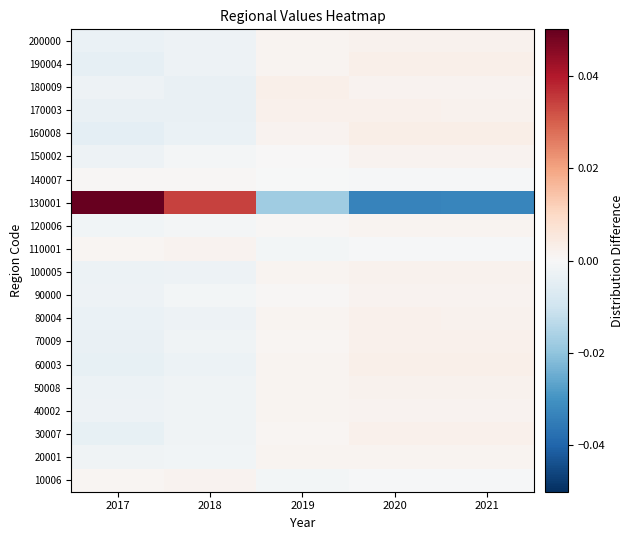

Reading left to right, what are all the values shown in this chart?

10006: 2017=0.0	2018=0.0	2019=-0.0	2020=-0.0	2021=-0.0
20001: 2017=-0.0	2018=-0.0	2019=0.0	2020=0.0	2021=0.0
30007: 2017=-0.0	2018=-0.0	2019=0.0	2020=0.0	2021=0.0
40002: 2017=-0.0	2018=-0.0	2019=0.0	2020=0.0	2021=0.0
50008: 2017=-0.0	2018=-0.0	2019=0.0	2020=0.0	2021=0.0
60003: 2017=-0.0	2018=-0.0	2019=0.0	2020=0.0	2021=0.0
70009: 2017=-0.0	2018=-0.0	2019=0.0	2020=0.0	2021=0.0
80004: 2017=-0.0	2018=-0.0	2019=0.0	2020=0.0	2021=0.0
90000: 2017=-0.0	2018=-0.0	2019=0.0	2020=0.0	2021=0.0
100005: 2017=-0.0	2018=-0.0	2019=0.0	2020=0.0	2021=0.0
110001: 2017=0.0	2018=0.0	2019=-0.0	2020=-0.0	2021=-0.0
120006: 2017=-0.0	2018=-0.0	2019=0.0	2020=0.0	2021=0.0
130001: 2017=0.1	2018=0.0	2019=-0.0	2020=-0.0	2021=-0.0
140007: 2017=0.0	2018=0.0	2019=-0.0	2020=-0.0	2021=-0.0
150002: 2017=-0.0	2018=-0.0	2019=0.0	2020=0.0	2021=0.0
160008: 2017=-0.0	2018=-0.0	2019=0.0	2020=0.0	2021=0.0
170003: 2017=-0.0	2018=-0.0	2019=0.0	2020=0.0	2021=0.0
180009: 2017=-0.0	2018=-0.0	2019=0.0	2020=0.0	2021=0.0
190004: 2017=-0.0	2018=-0.0	2019=0.0	2020=0.0	2021=0.0
200000: 2017=-0.0	2018=-0.0	2019=0.0	2020=0.0	2021=0.0